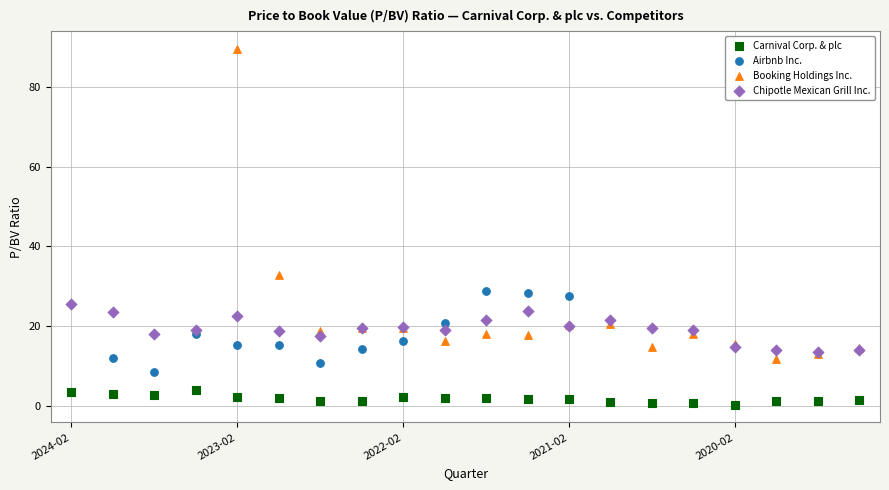

Which series contains the lowest Y value?

Carnival Corp. & plc